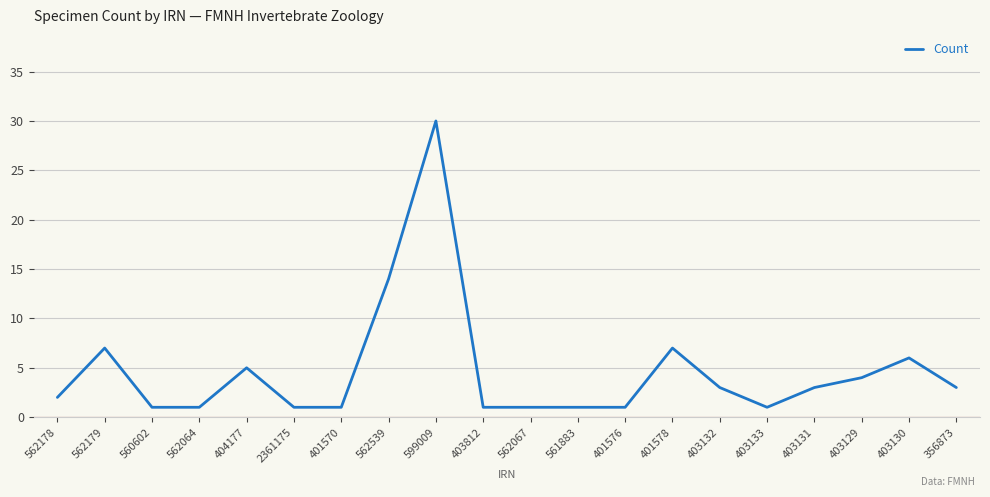

What position from the right is 562064?

17